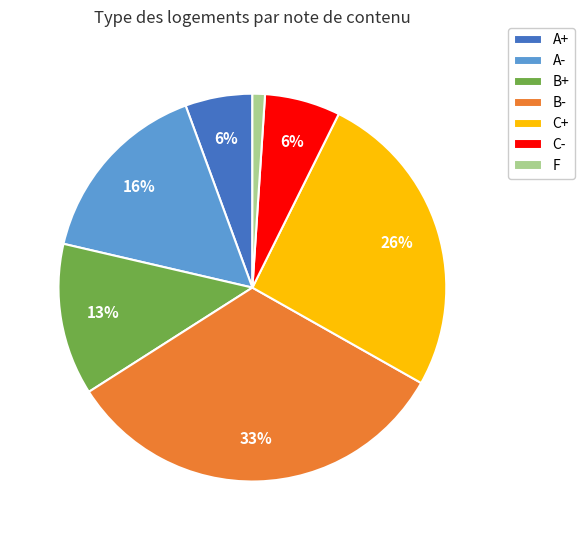

How many slices are in this pie chart?

7